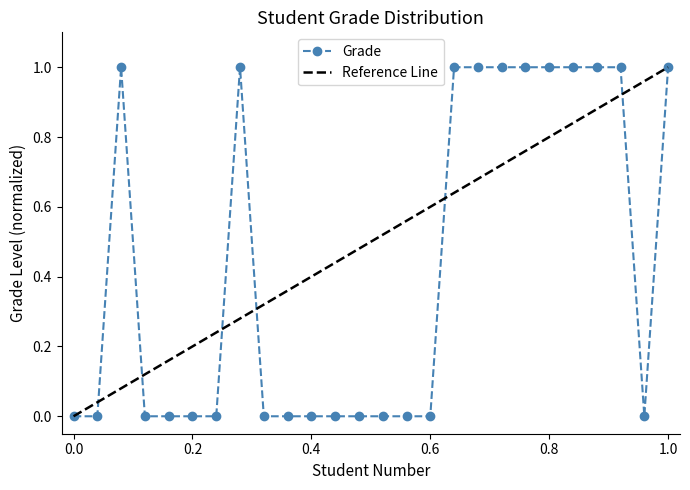

Rank the categories by value from highest to lowest.

3, 8, 17, 18, 19, 20, 21, 22, 23, 24, 26, 1, 2, 4, 5, 6, 7, 9, 10, 11, 12, 13, 14, 15, 16, 25